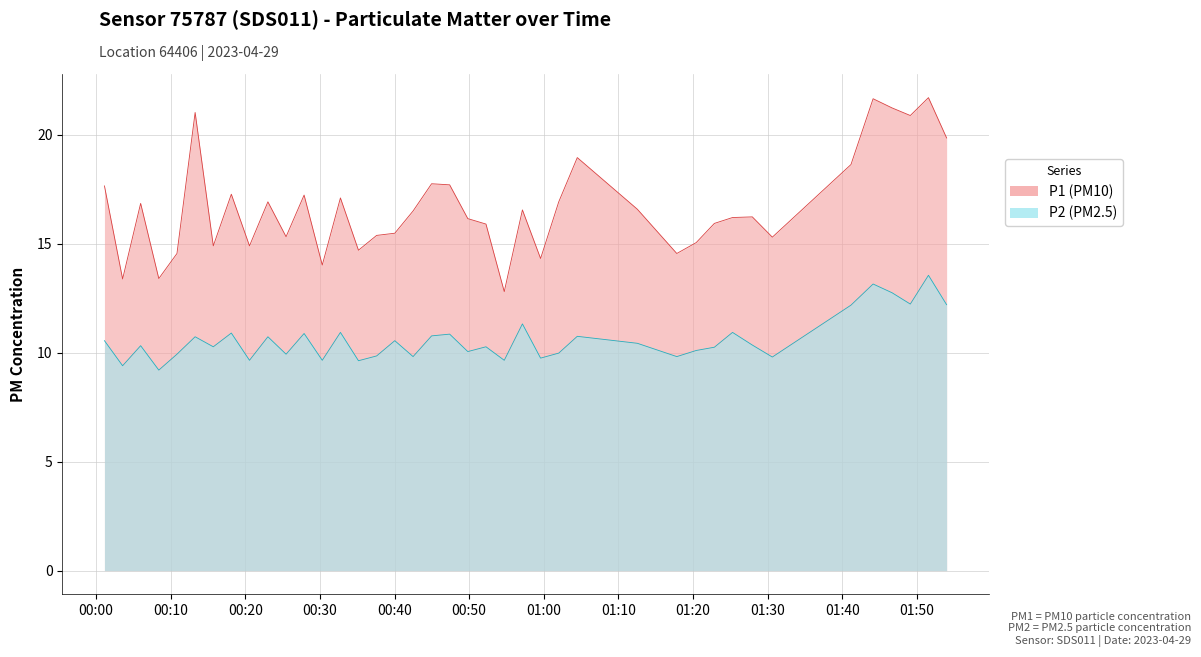

Where is the first local minimum for P1?

00:03